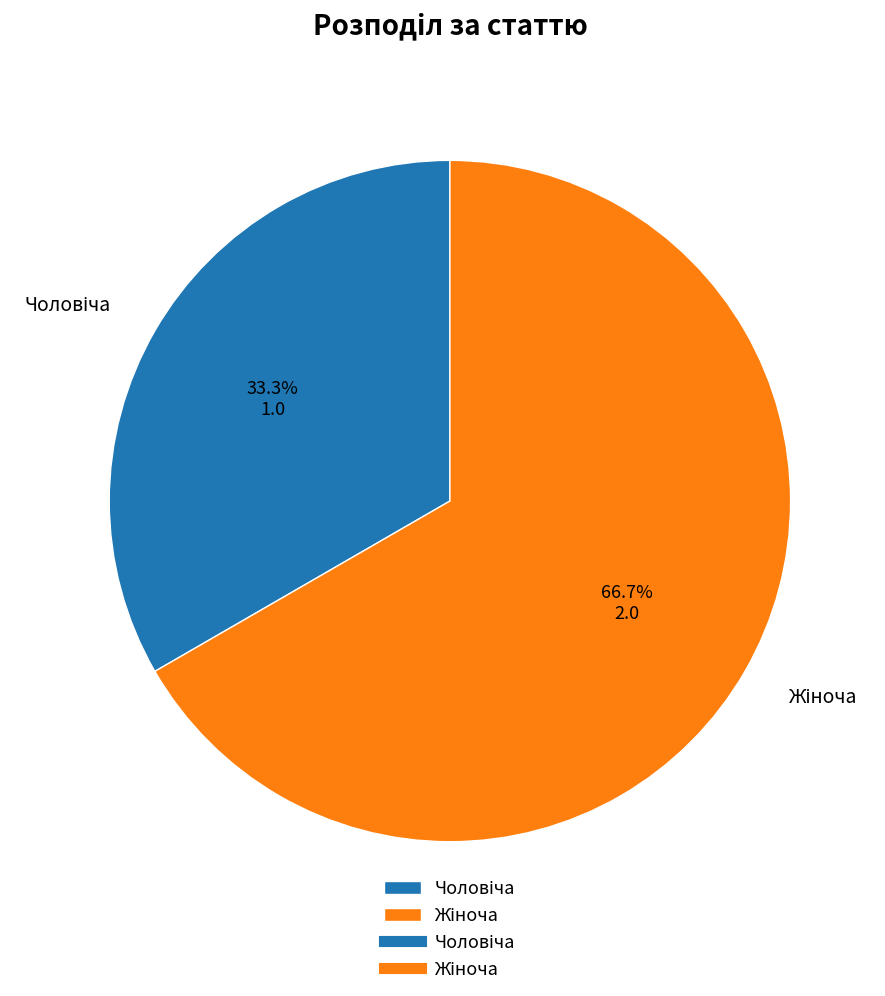

Does any single category account for the majority?

Yes